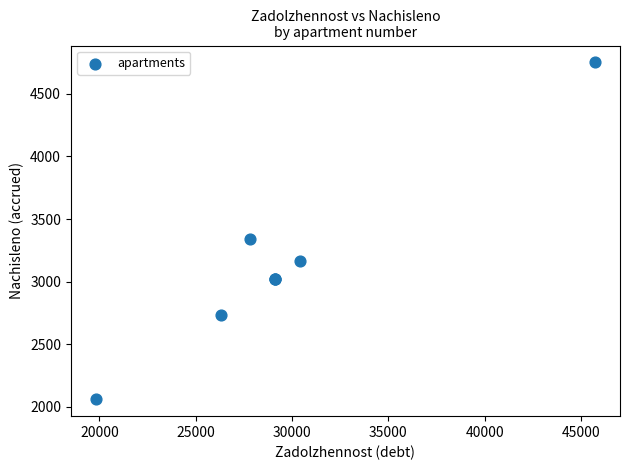

What Y value in the scatter plot is closest to 3405?

3340.8